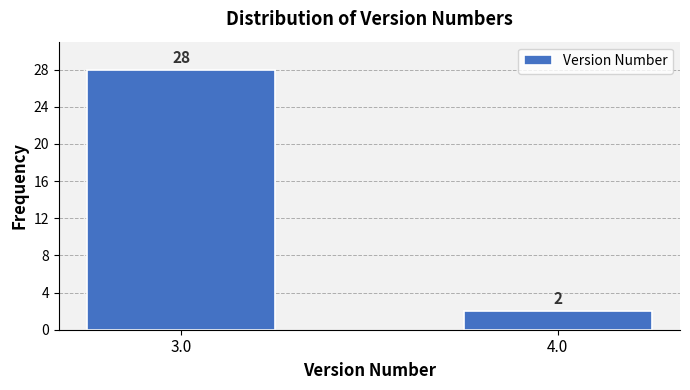

Reading left to right, extract all data points from this chart.

3.0=28	4.0=2